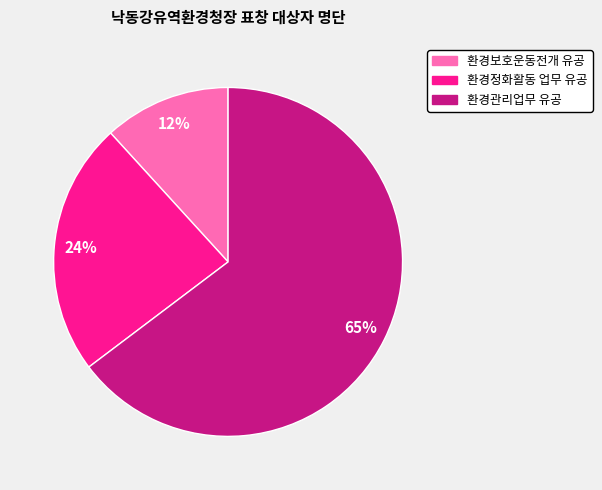

Does 환경정화활동 업무 유공 represent more than half of the total?

No